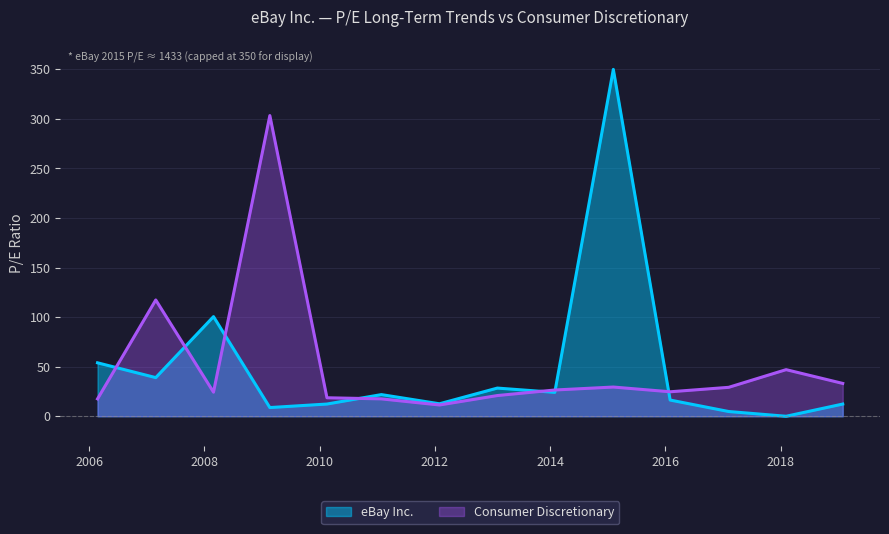

Which series has the widest spread of values?

eBay Inc.